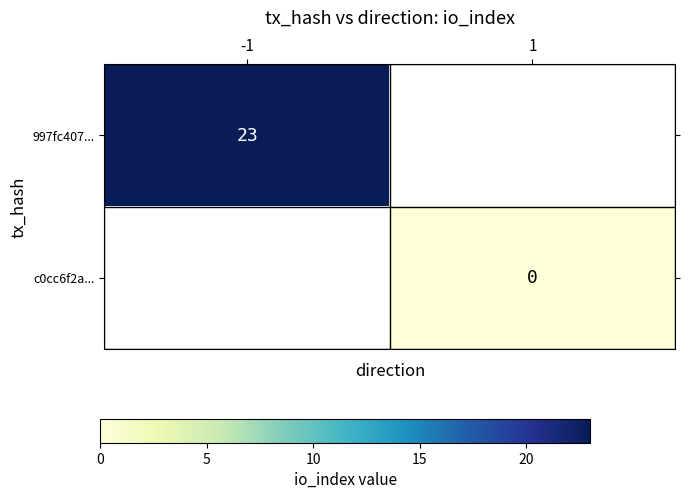

What is the maximum value shown in the chart?

23.0